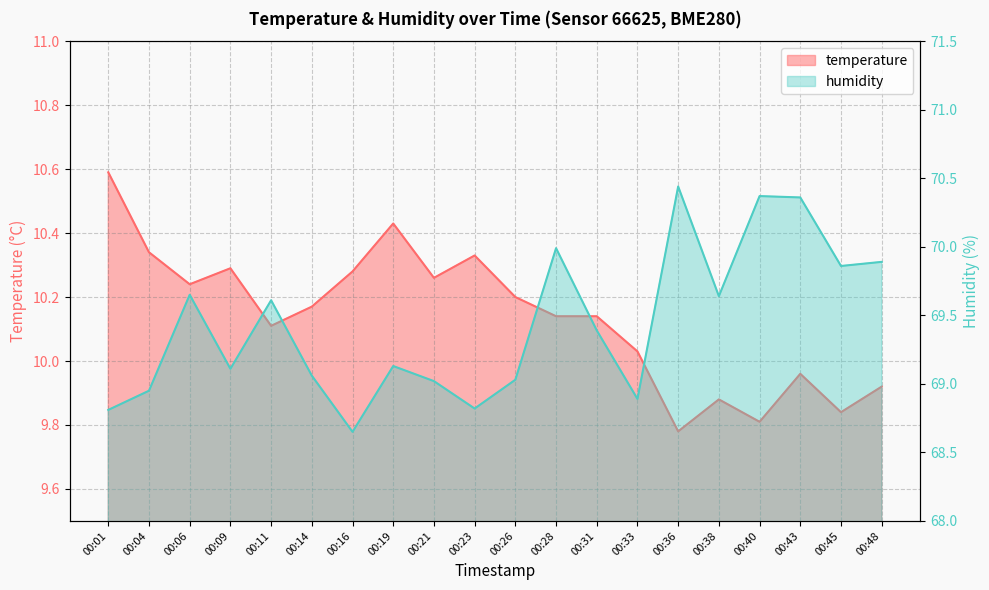

What is the difference between the humidity values at 00:28 and 00:11?

0.4